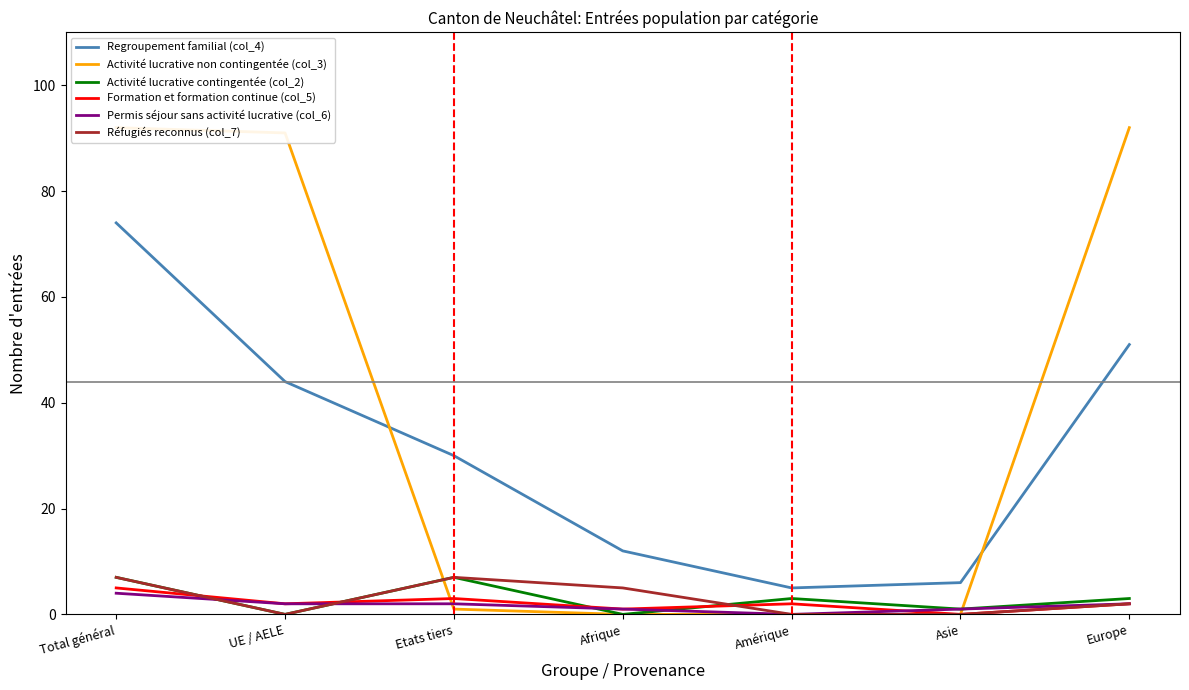

At which label does Permis séjour sans activité lucrative (col_6) first exceed 2?

Total général